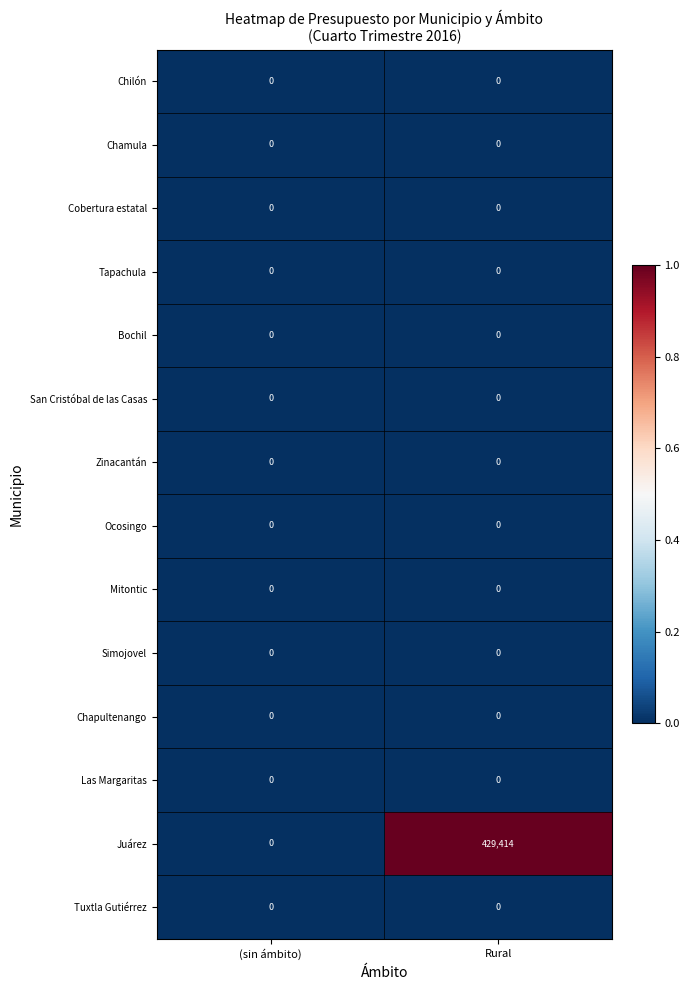

Reading left to right, what are all the values shown in this chart?

Chilón: 0	0
Chamula: 0	0
Cobertura estatal: 0	0
Tapachula: 0	0
Bochil: 0	0
San Cristóbal de las Casas: 0	0
Zinacantán: 0	0
Ocosingo: 0	0
Mitontic: 0	0
Simojovel: 0	0
Chapultenango: 0	0
Las Margaritas: 0	0
Juárez: 0	429414
Tuxtla Gutiérrez: 0	0